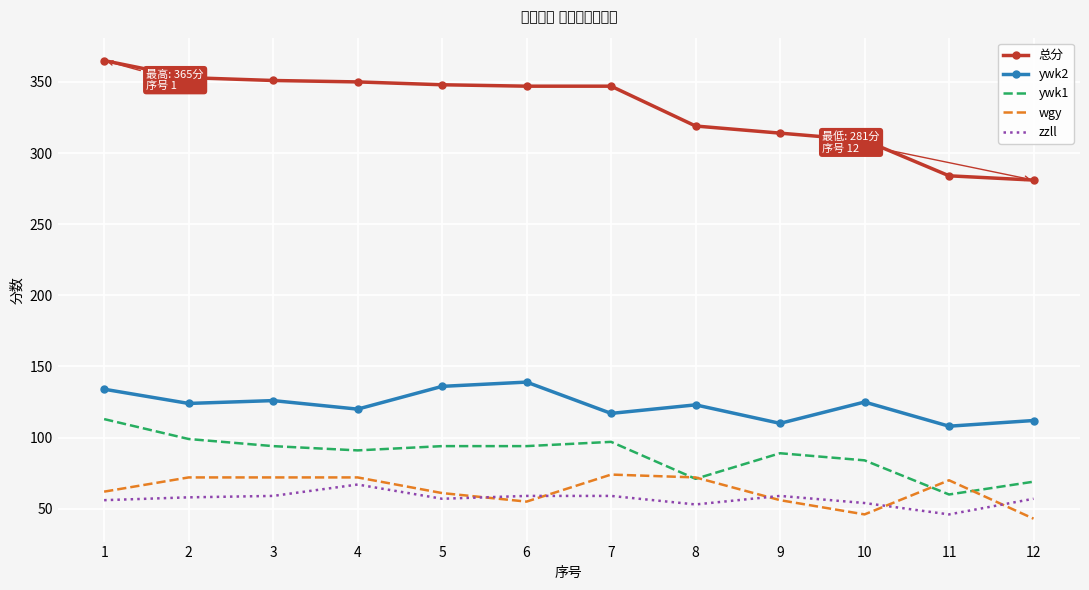

True or false: 总分 and ywk2 cross at least once.

False